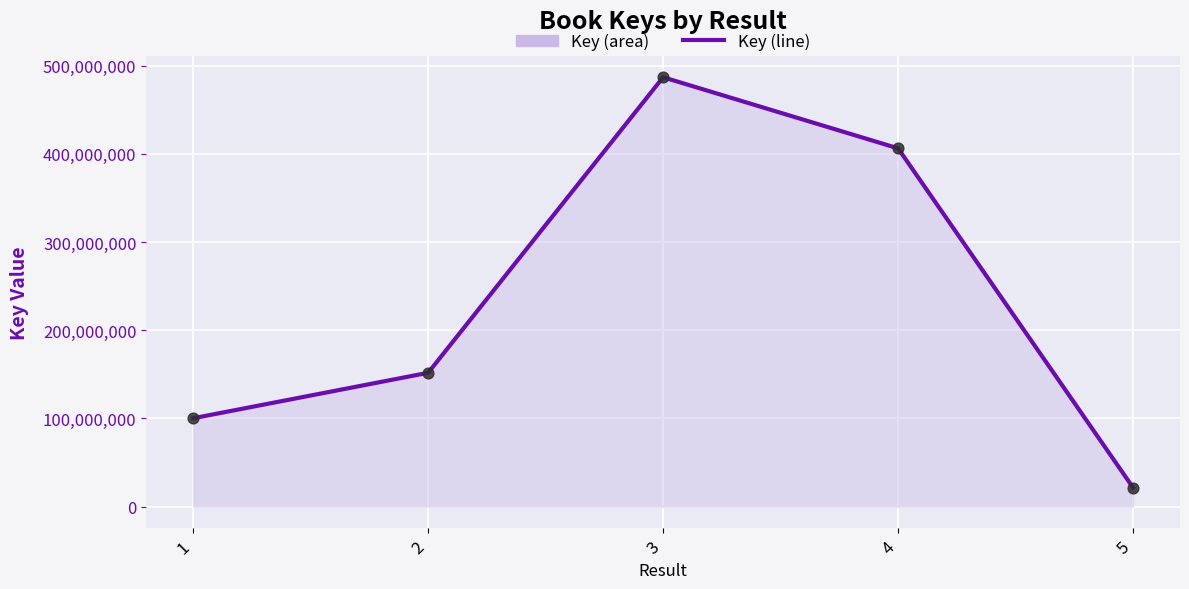

Between 3 and 5, which is larger?

3